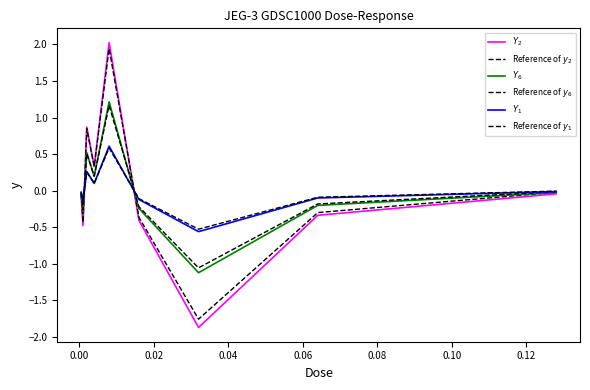

Is this an area chart (filled region under the line)?

No